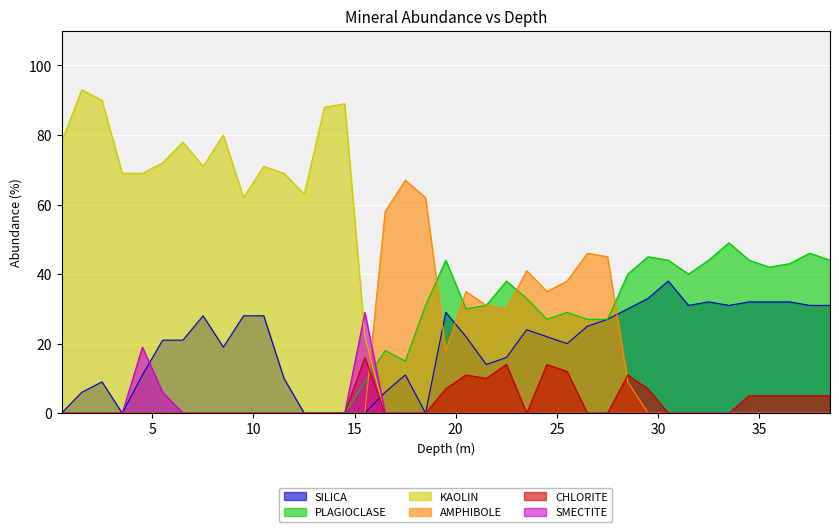

True or false: PLAGIOCLASE and SILICA cross at least once.

False